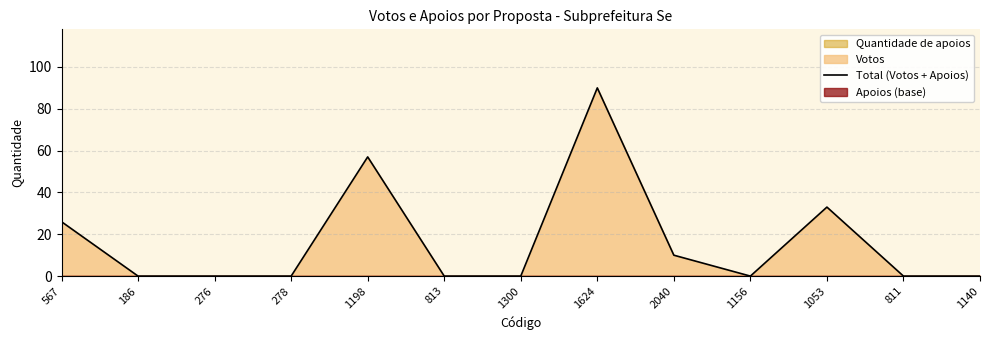

What is the label of the 11th point from the left?

1053